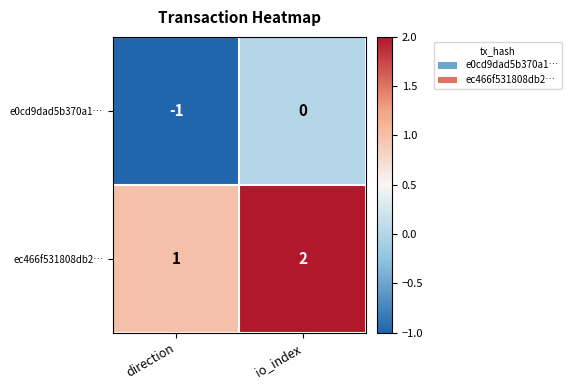

Rank the series by their average value, from lowest to highest.

e0cd9dad5b370a1…, ec466f531808db2…